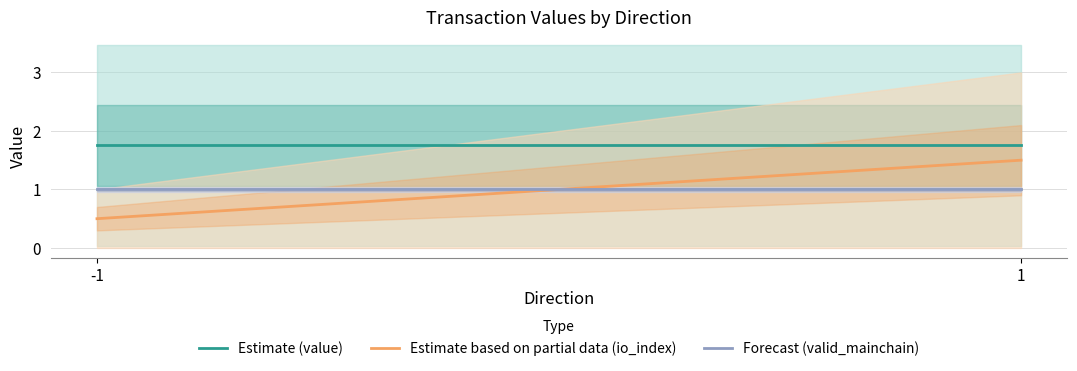

Does the chart have visible grid lines?

Yes